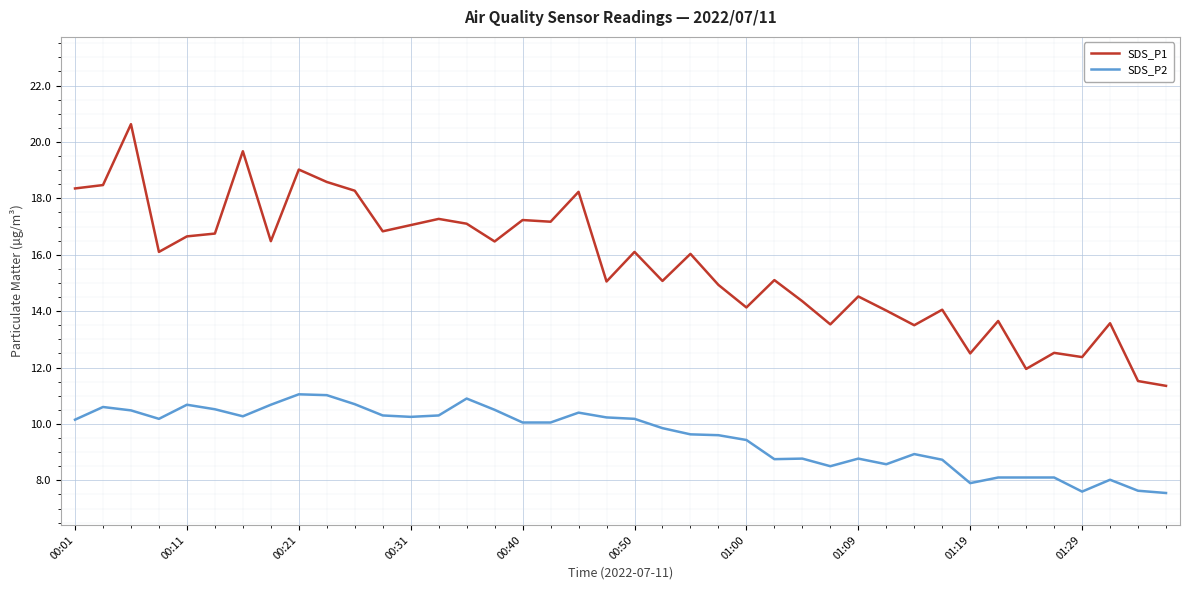

Which series has the widest spread of values?

SDS_P1